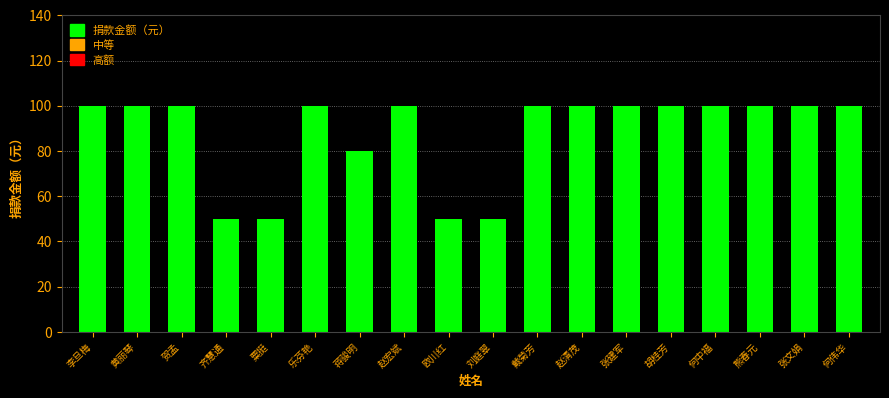

Reading right to left, what are all the values shown in this chart?

100	100	100	100	100	100	100	100	50	50	100	80	100	50	50	100	100	100